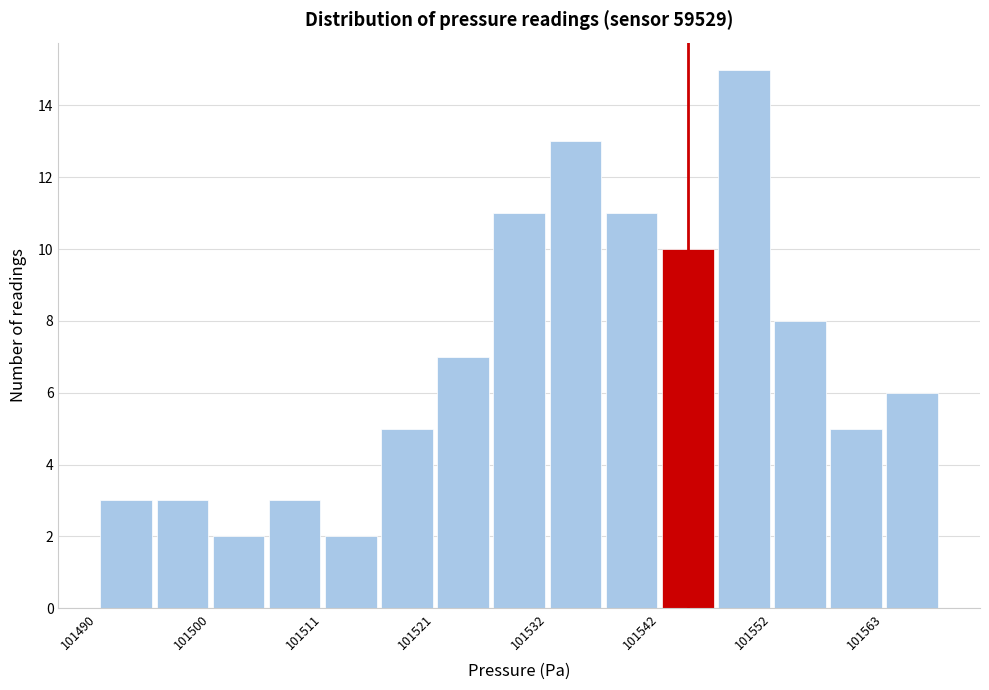

Read against the x-axis, roughly where is the centre of the tallest bar?

101550